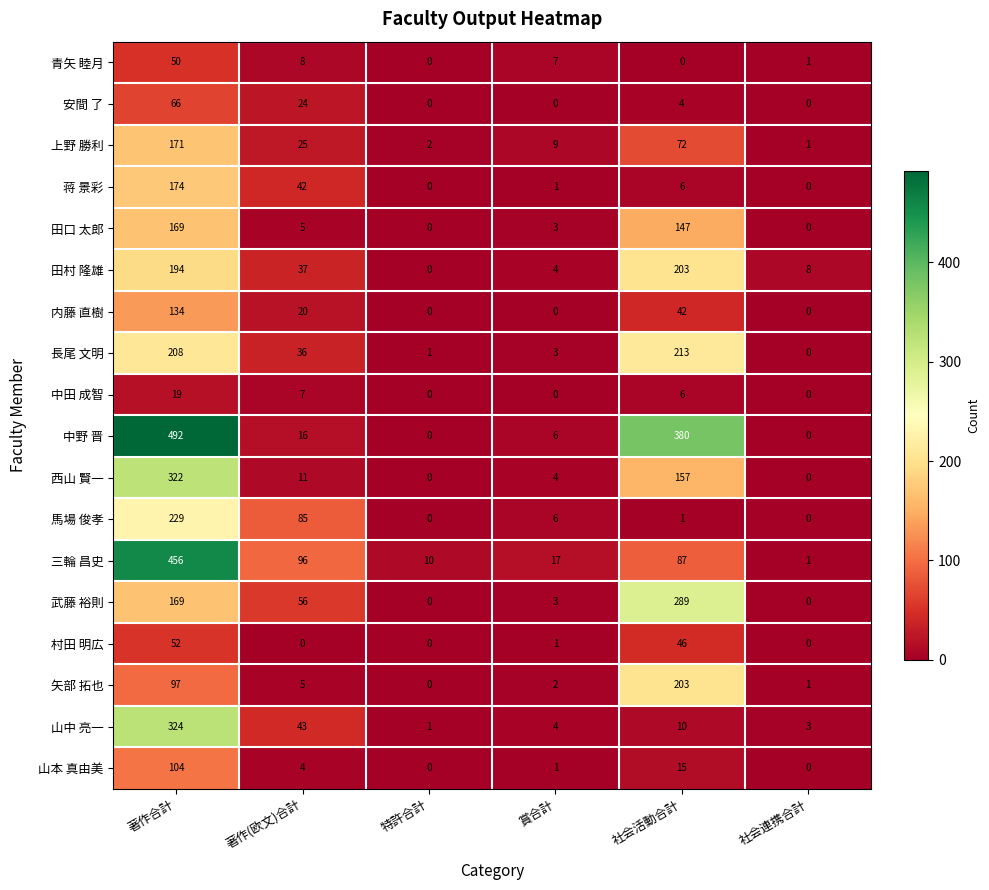

What is the difference between the second highest and minimum values in the 中野 晋 series?

380